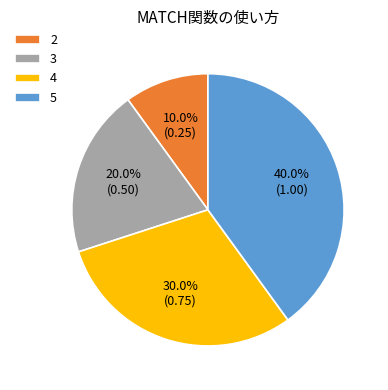

How many segments does this pie chart have?

4